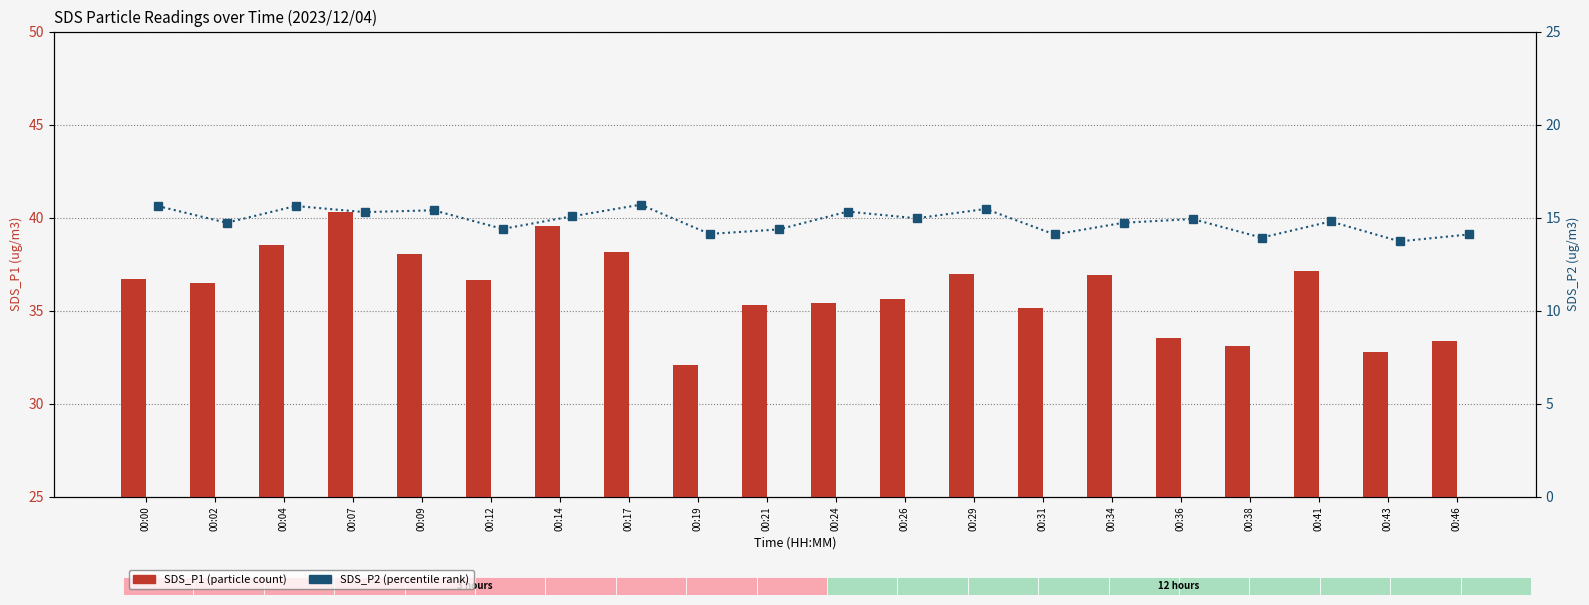

Where does the SDS_P1 series first go above 36?

00:00